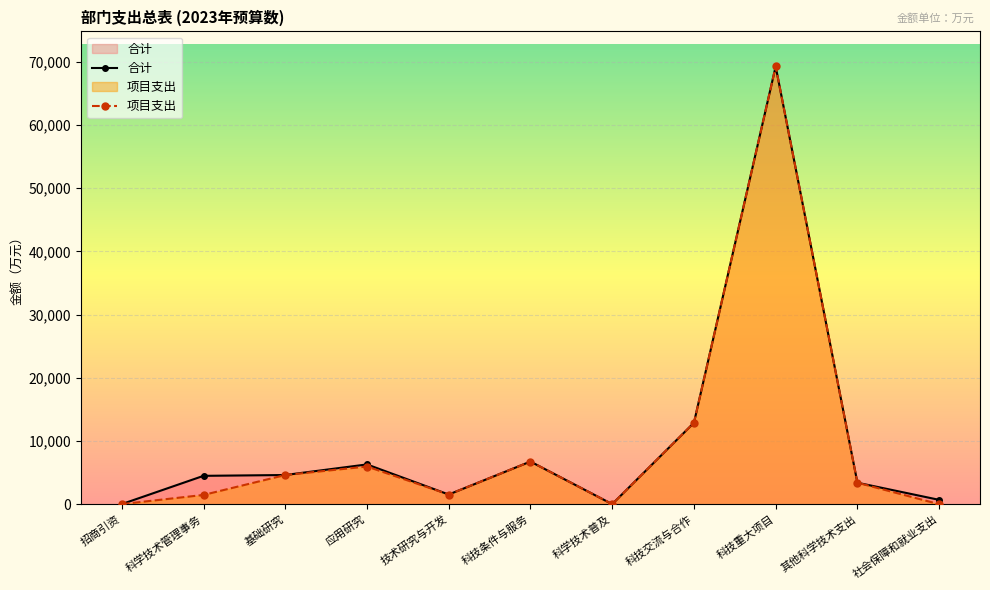

Reading left to right, what are all the values shown in this chart?

合计: 招商引资=15.0	科学技术管理事务=4486.6	基础研究=4616.5	应用研究=6292.5	技术研究与开发=1532.0	科技条件与服务=6746.0	科学技术普及=10.0	科技交流与合作=12875.5	科技重大项目=69246.0	其他科学技术支出=3399.0	社会保障和就业支出=689.3
项目支出: 招商引资=15.0	科学技术管理事务=1464.8	基础研究=4616.5	应用研究=5961.2	技术研究与开发=1532.0	科技条件与服务=6746.0	科学技术普及=10.0	科技交流与合作=12875.5	科技重大项目=69246.0	其他科学技术支出=3399.0	社会保障和就业支出=0.0